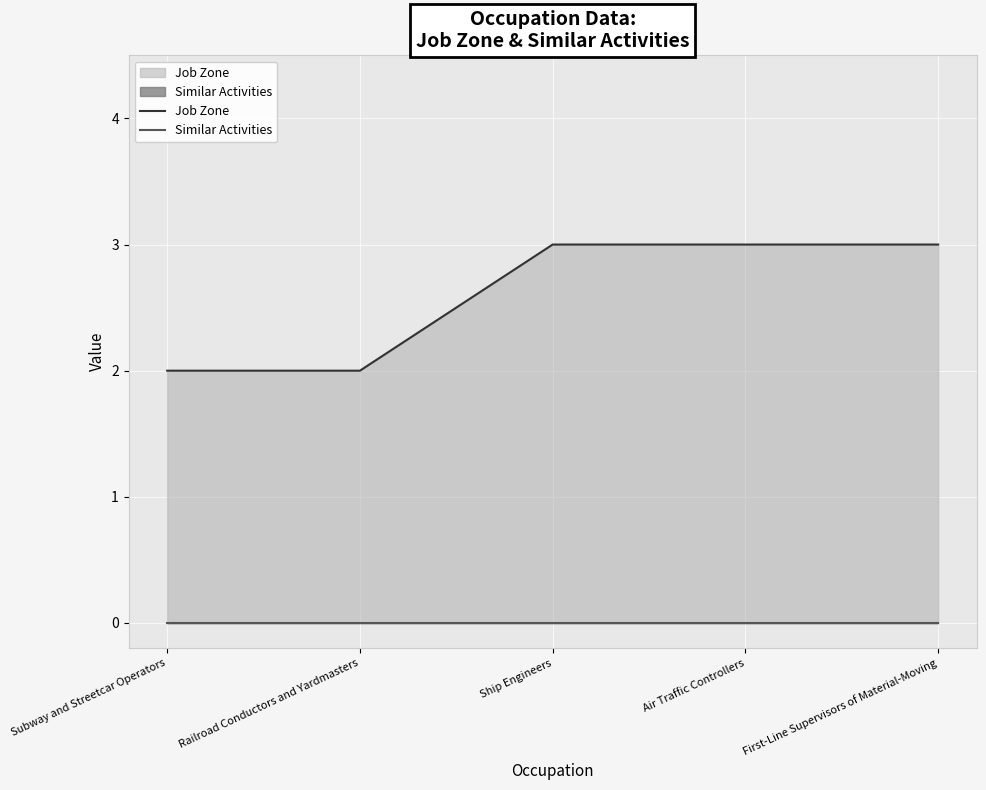

How many lines are shown in the chart?

2